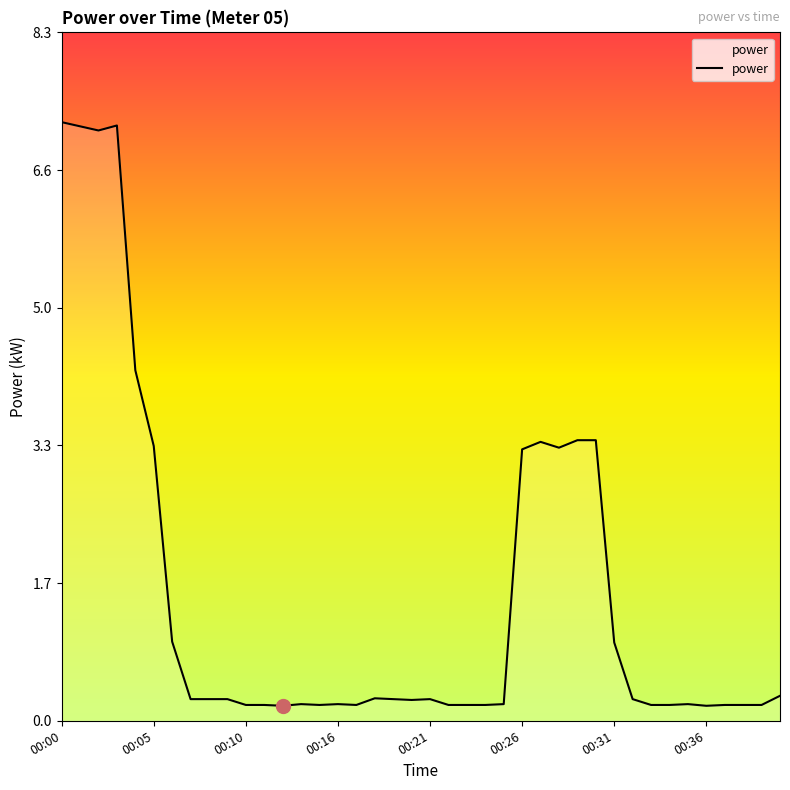

What is the maximum value shown in the chart?

7.2